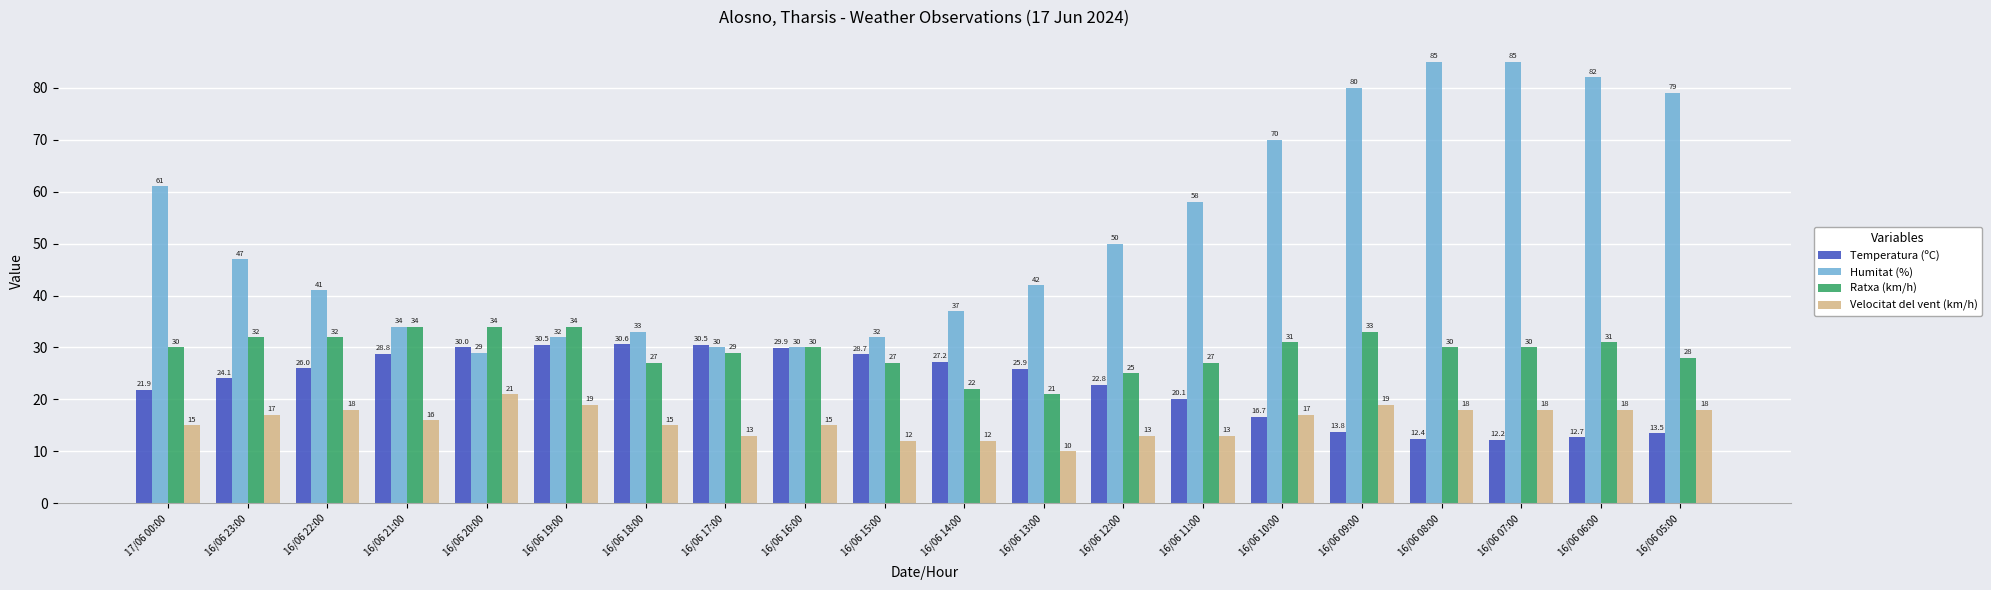

Reading left to right, list all the values displayed in this chart.

Temperatura (ºC): 21.9	24.1	26.0	28.8	30.0	30.5	30.6	30.5	29.9	28.7	27.2	25.9	22.8	20.1	16.7	13.8	12.4	12.2	12.7	13.5
Humitat (%): 61.0	47.0	41.0	34.0	29.0	32.0	33.0	30.0	30.0	32.0	37.0	42.0	50.0	58.0	70.0	80.0	85.0	85.0	82.0	79.0
Ratxa (km/h): 30.0	32.0	32.0	34.0	34.0	34.0	27.0	29.0	30.0	27.0	22.0	21.0	25.0	27.0	31.0	33.0	30.0	30.0	31.0	28.0
Velocitat del vent (km/h): 15.0	17.0	18.0	16.0	21.0	19.0	15.0	13.0	15.0	12.0	12.0	10.0	13.0	13.0	17.0	19.0	18.0	18.0	18.0	18.0